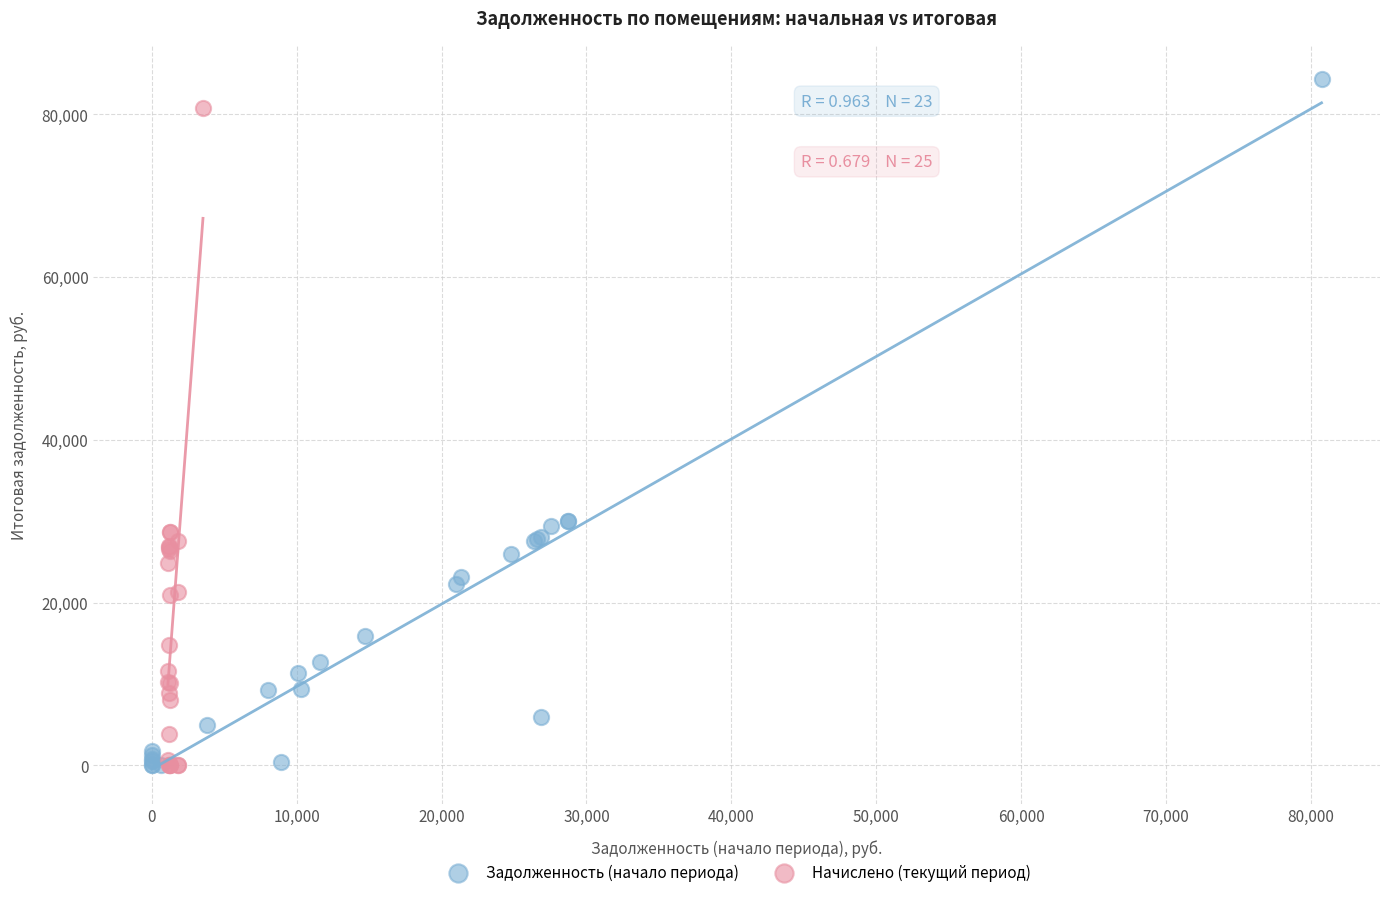

Which series has the widest spread of Y values?

Задолженность (начало периода)